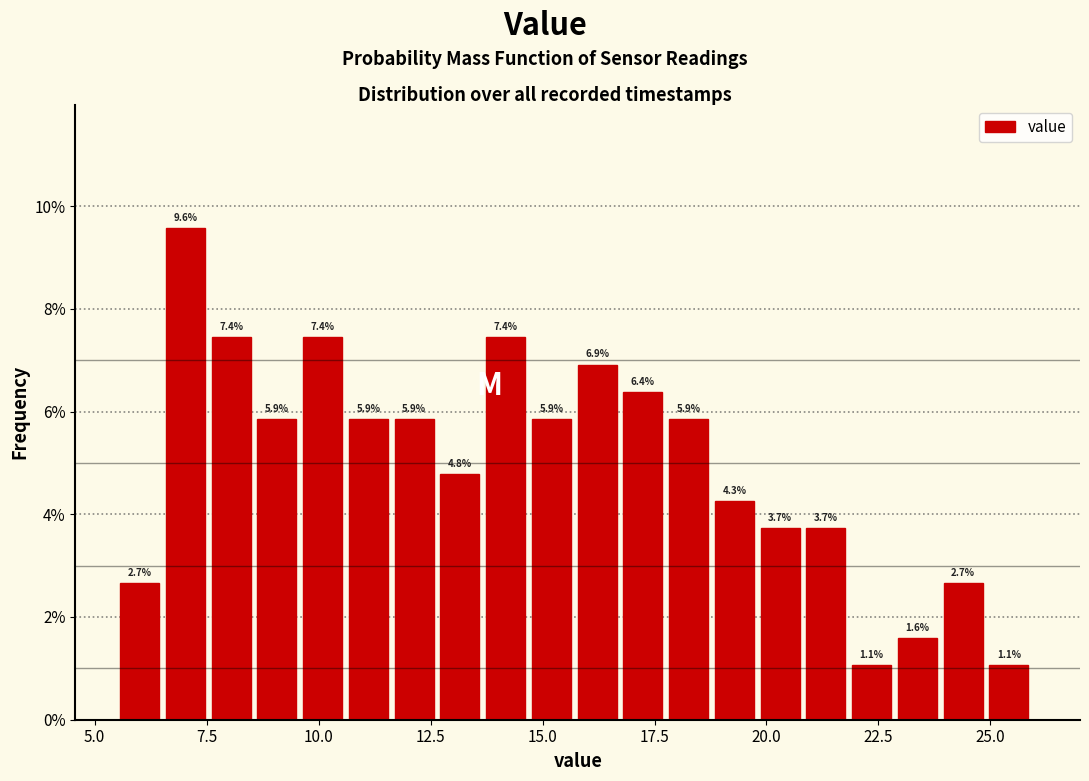

Read against the x-axis, roughly where is the centre of the tallest bar?

7.0